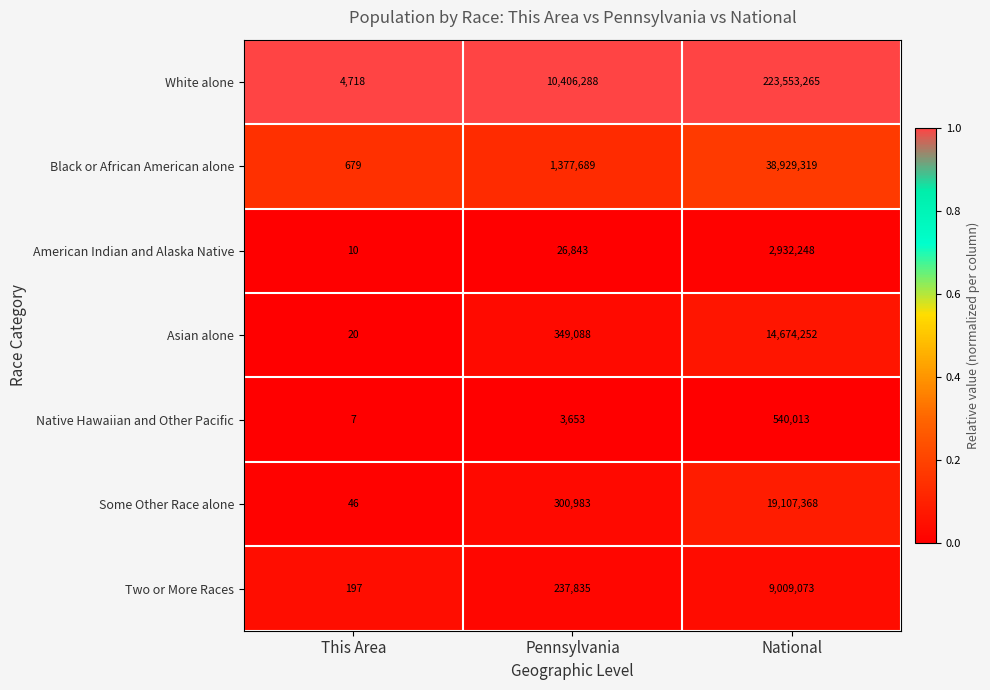

Between This Area and Pennsylvania, which series saw the biggest shift?

White alone